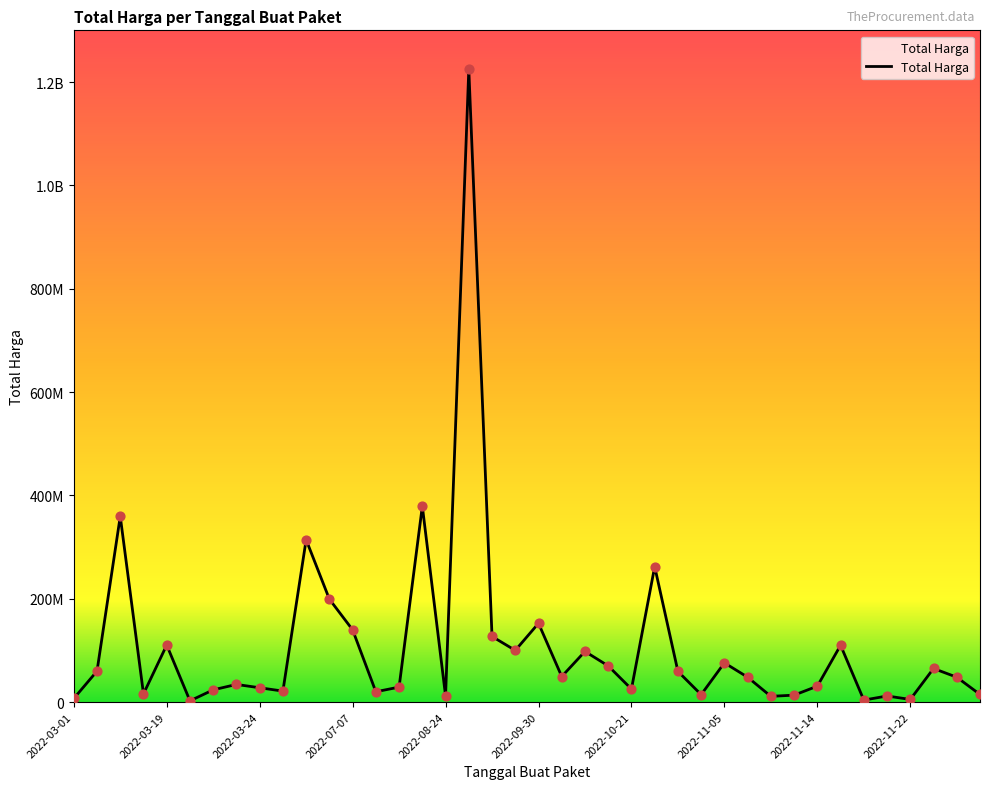

What is the change in value from 2022-10-01 to 2022-11-05?

+26442000